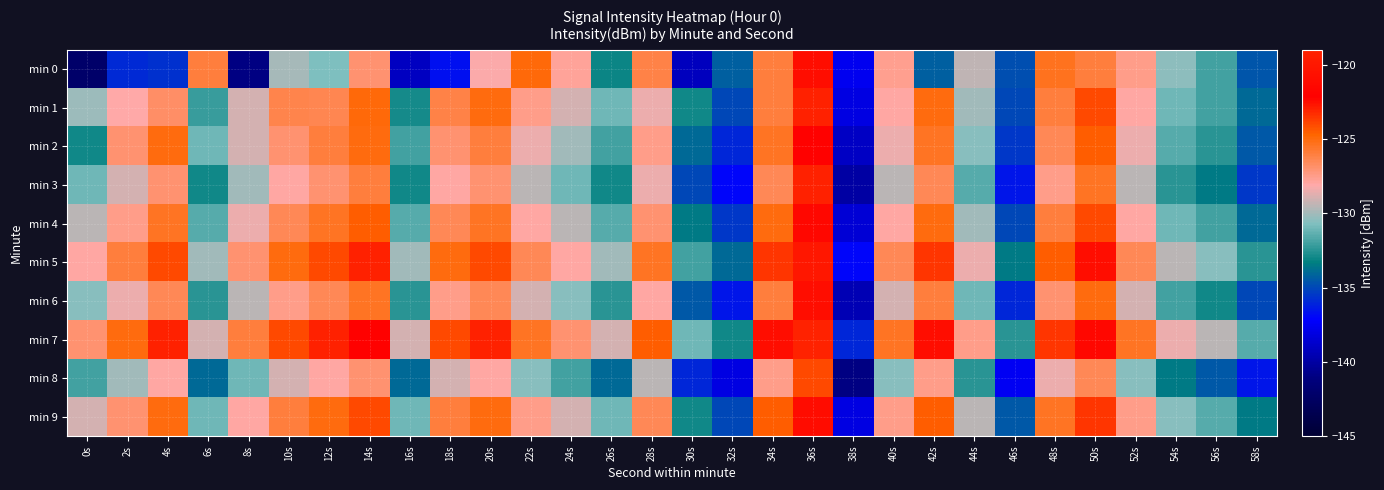

Rank the series at 56s from lowest to highest value.

min 8, min 3, min 6, min 2, min 1, min 4, min 0, min 9, min 5, min 7